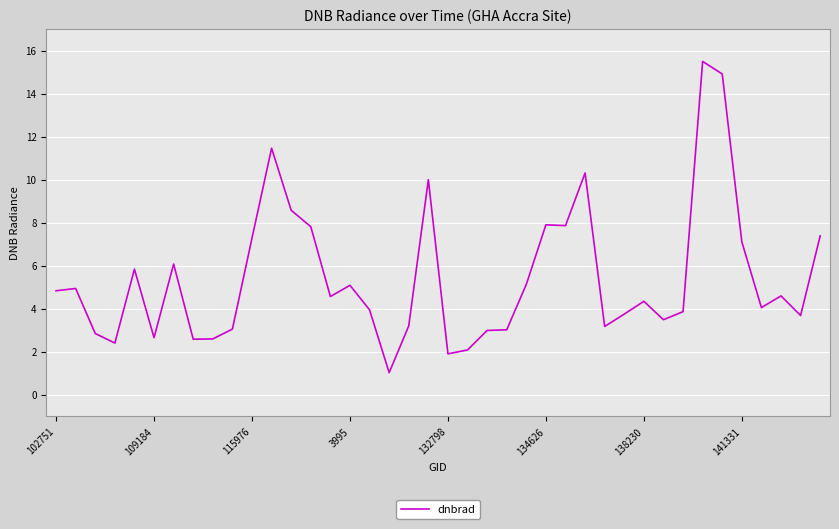

Does the chart have visible grid lines?

Yes